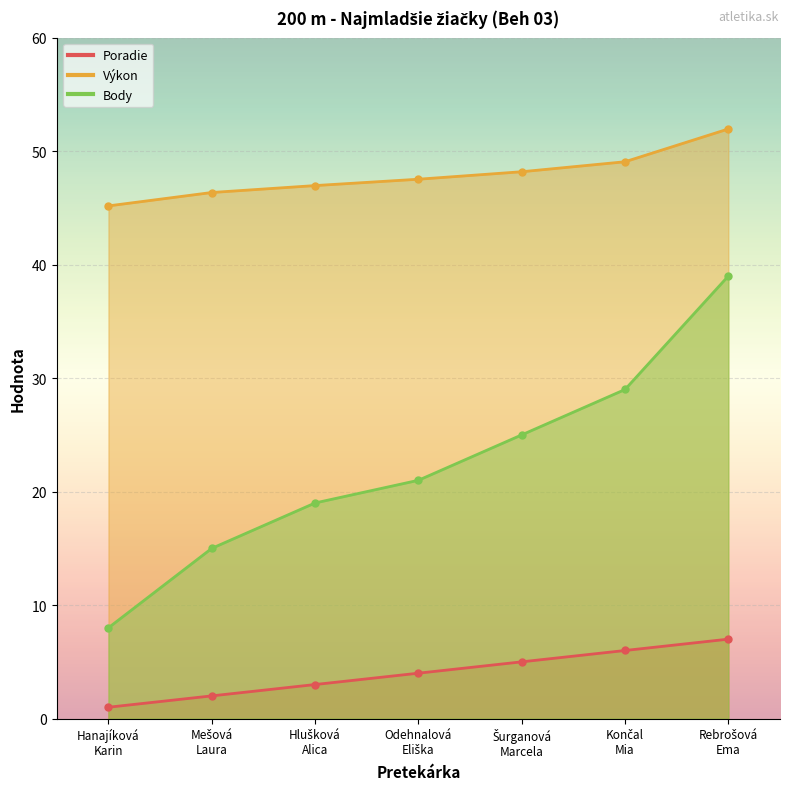

What are all the series names shown in the legend?

Poradie, Výkon, Body